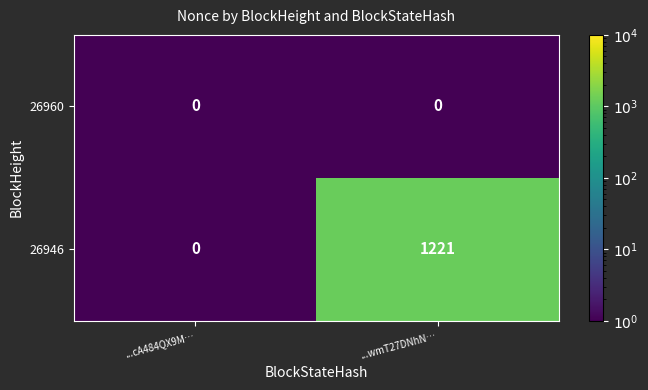

Between ...cA484QX9M… and ...wmT27DNhN…, which series saw the biggest shift?

26946